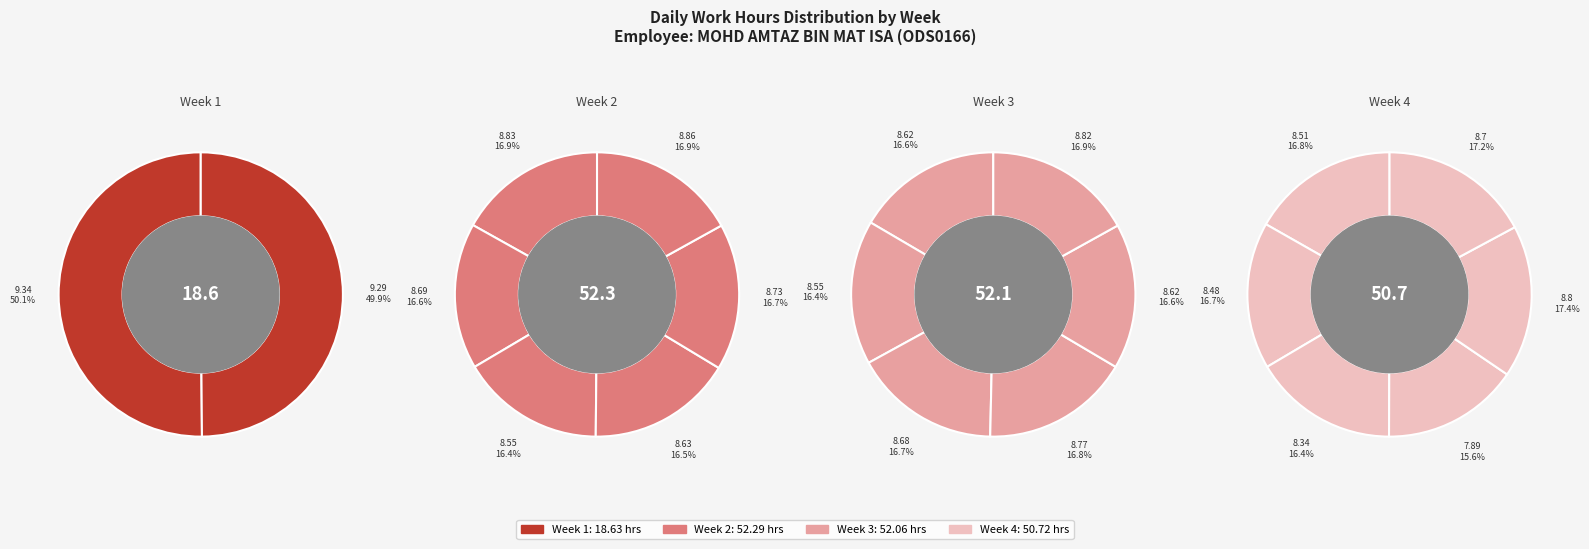

Does Apr-11 represent more than half of the total?

No